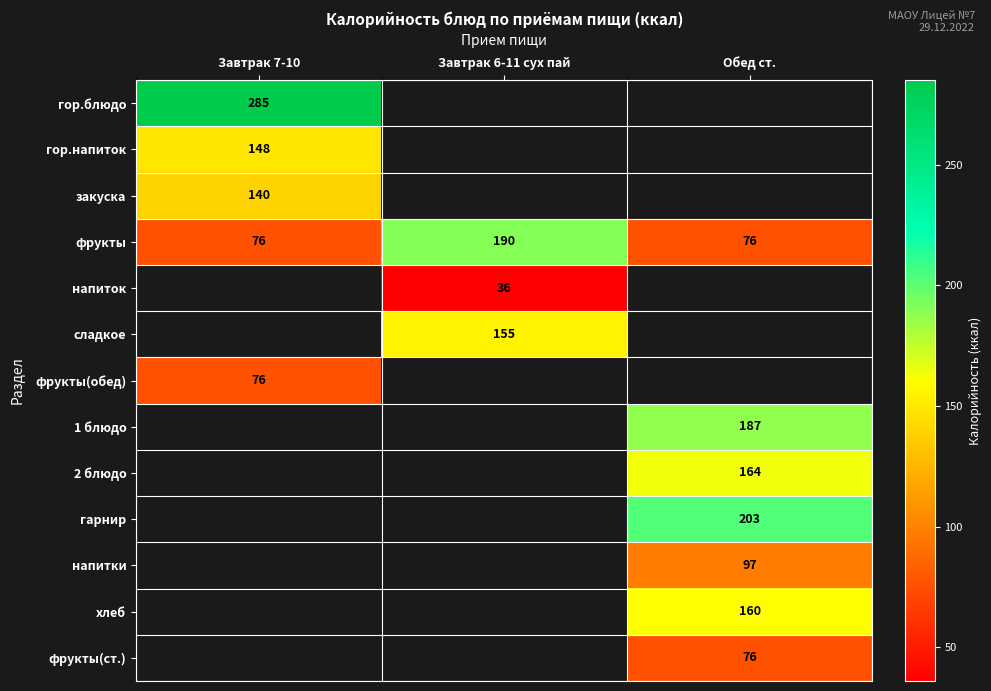

At which category does the chart reach its peak across all series?

Завтрак 7-10